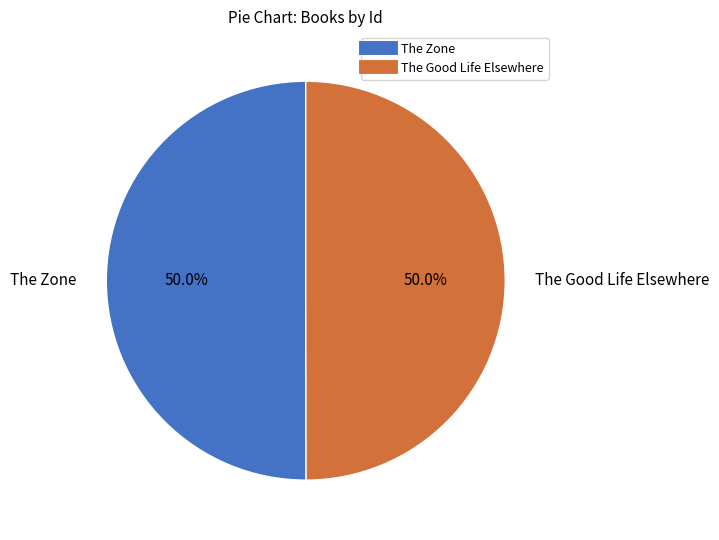

True or false: The Zone accounts for 35% of the total.

False